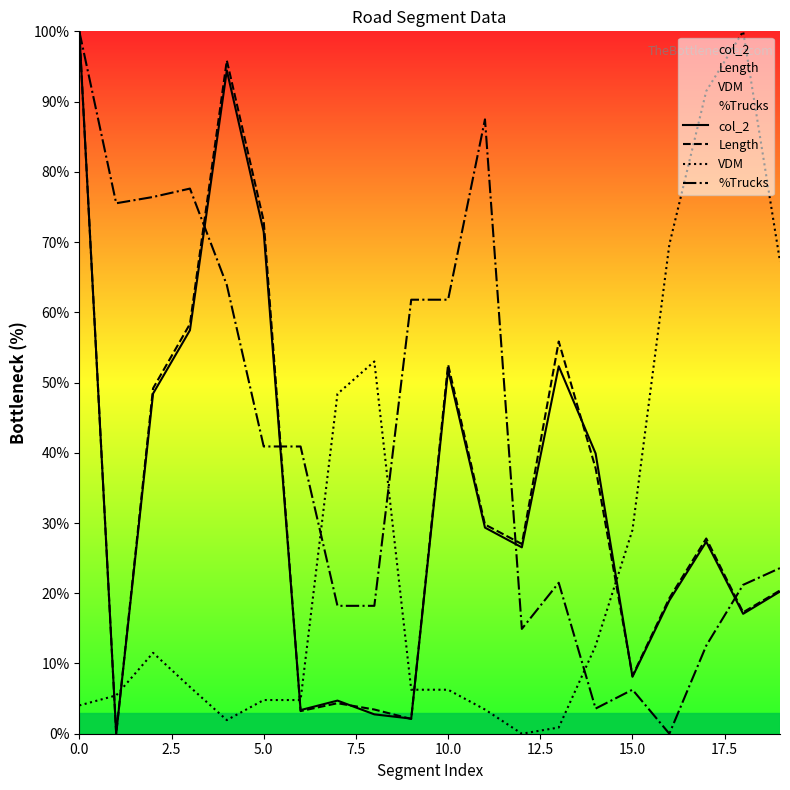

Reading left to right, list all the values displayed in this chart.

col_2: 100.0	0.0	48.4	57.4	94.4	71.5	3.4	4.7	2.8	2.2	51.8	29.3	26.5	52.3	39.9	8.1	19.0	27.3	17.1	20.2
Length: 100.0	0.0	49.2	58.3	95.9	73.0	3.2	4.3	3.4	2.1	52.6	29.8	27.0	55.8	37.8	8.2	19.3	27.8	17.3	20.4
VDM: 4.0	5.5	11.5	6.7	1.9	4.8	4.8	48.4	53.0	6.3	6.3	3.4	0.0	0.9	12.5	29.0	69.7	91.5	100.0	67.2
%Trucks: 100.0	75.5	76.4	77.6	63.9	40.9	40.9	18.2	18.2	61.8	61.8	87.5	14.9	21.5	3.6	6.3	0.0	12.5	21.2	23.6